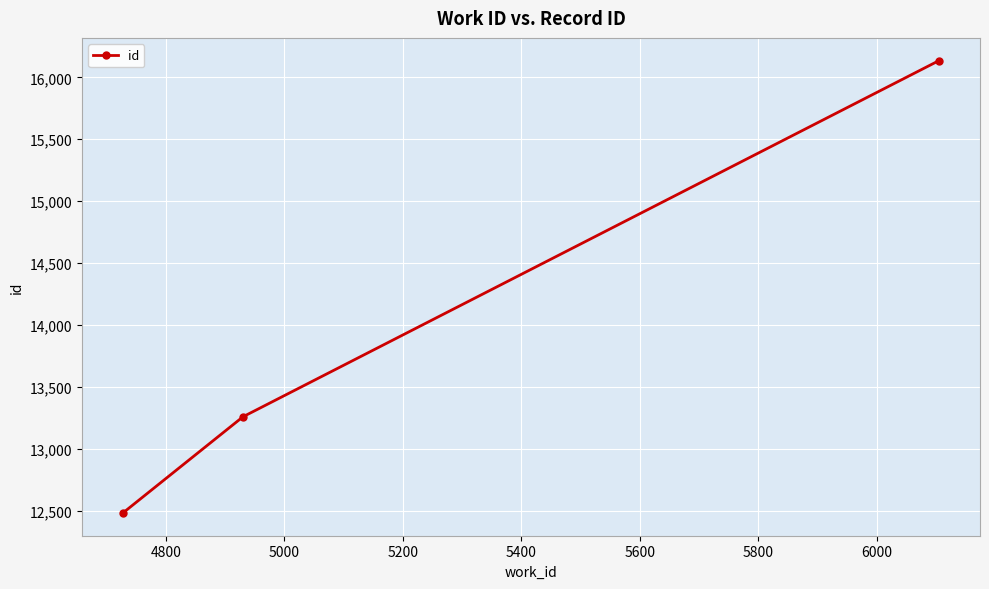

Count the number of categories in the chart.

3